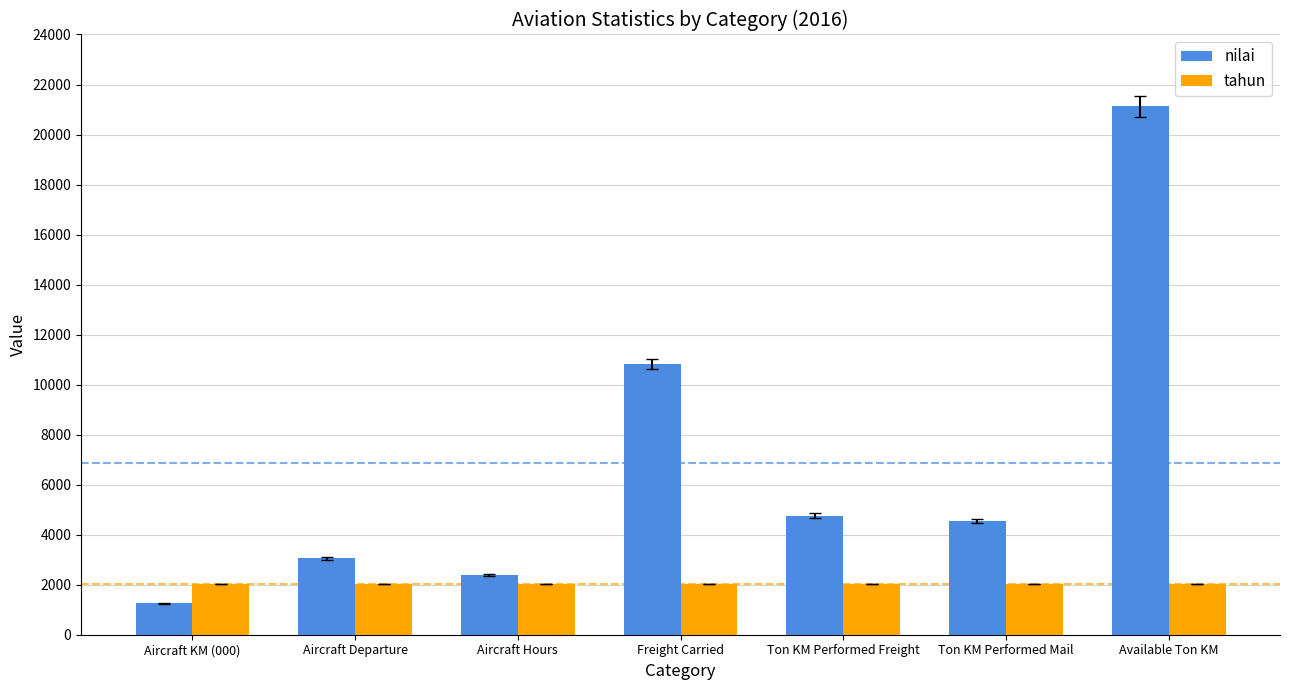

How many data points does each series have?

7